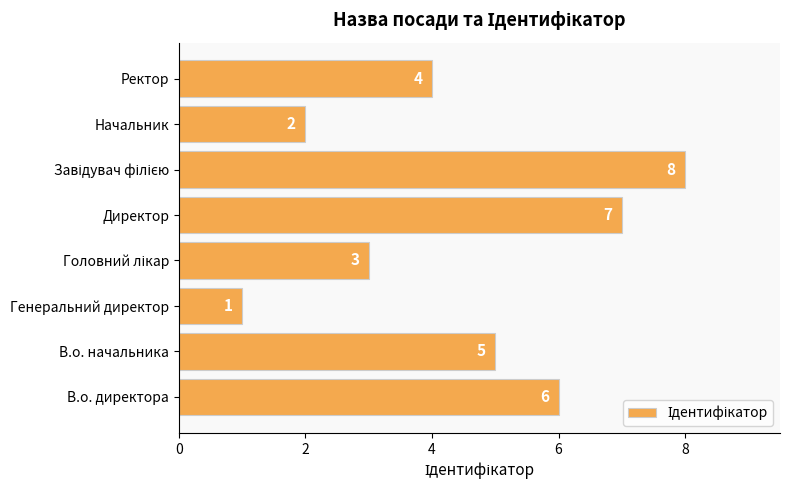

At which label is the value closest to 4?

Ректор